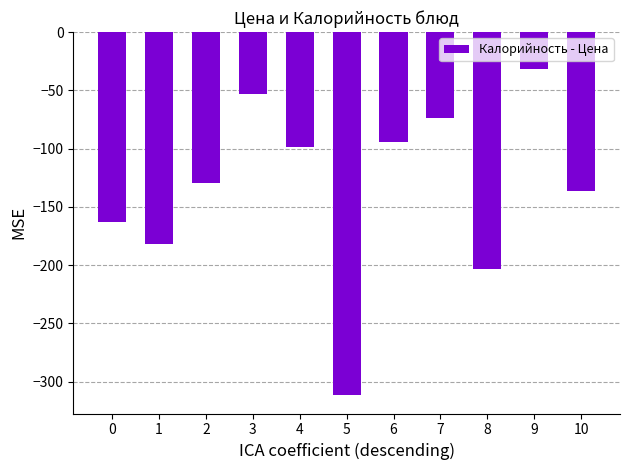

How many values are below -129?

6